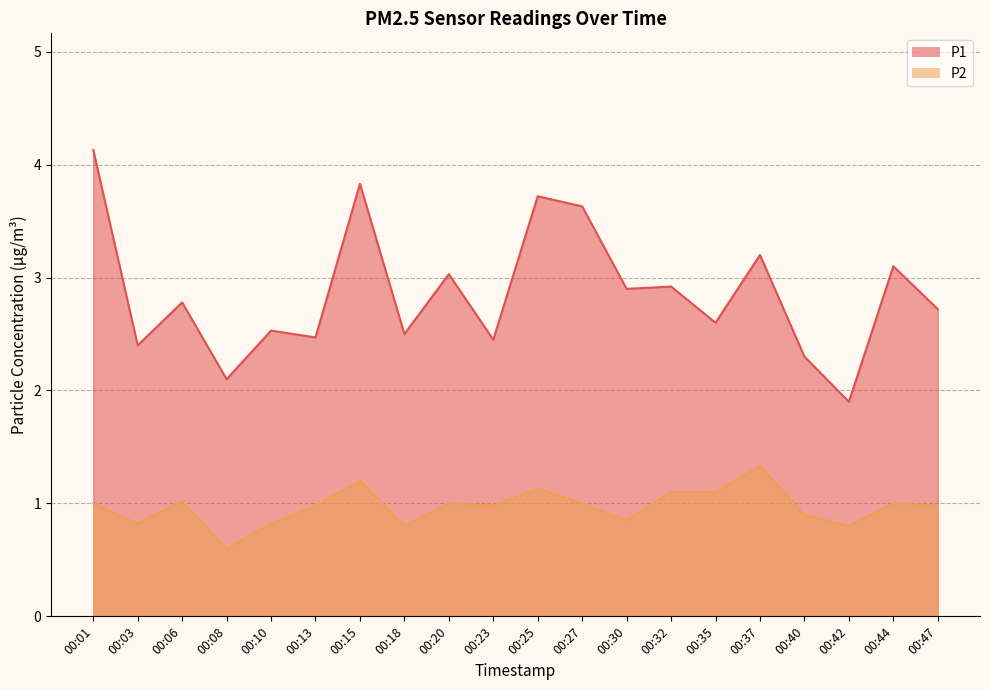

True or false: P1 and P2 intersect in this chart.

False